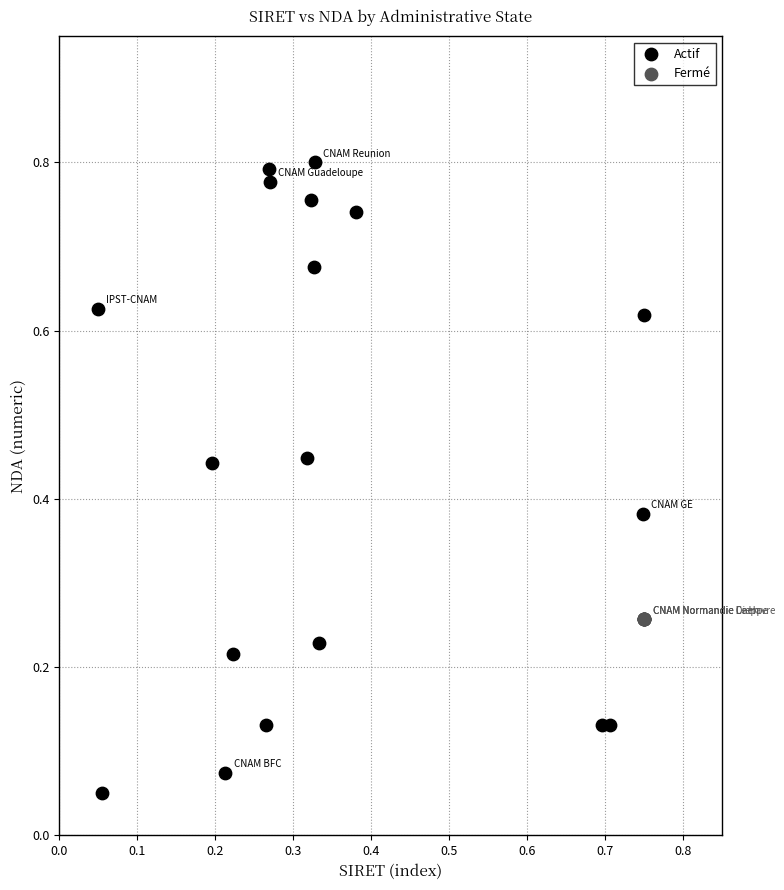

Which series contains the highest Y value?

Actif